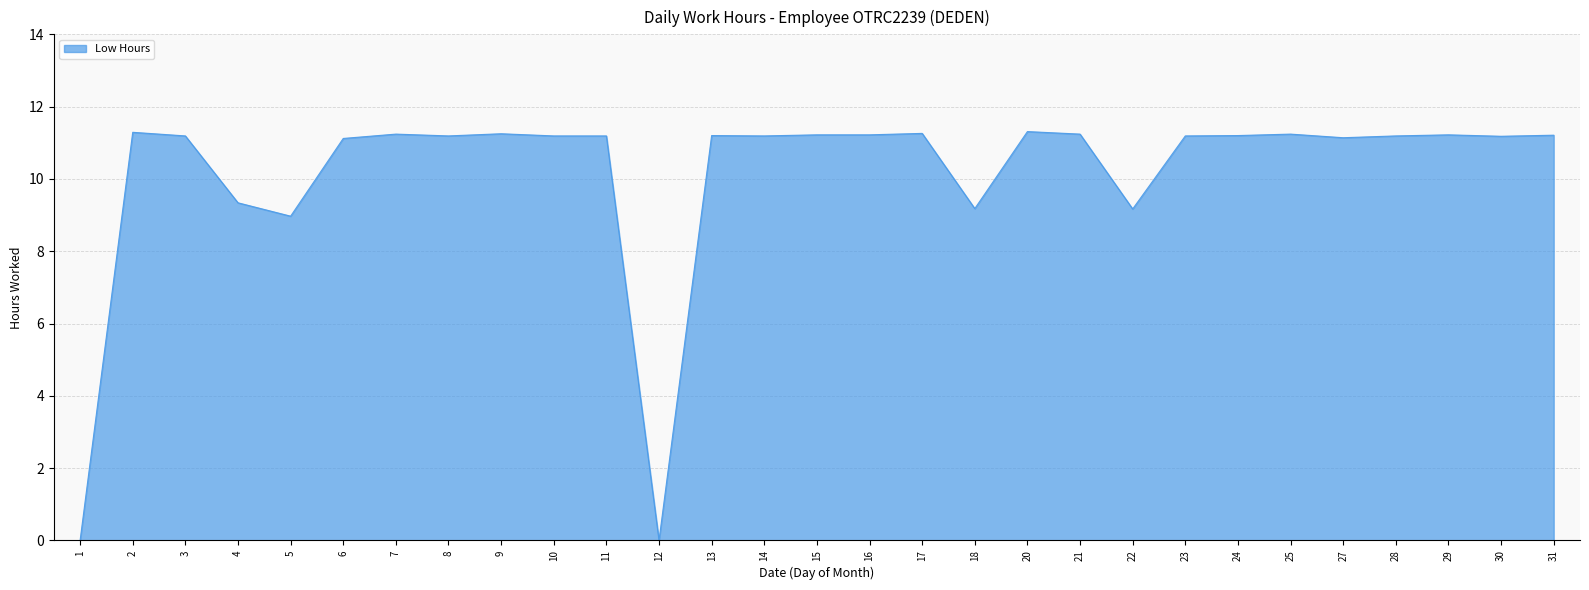

What is the average value?

10.2